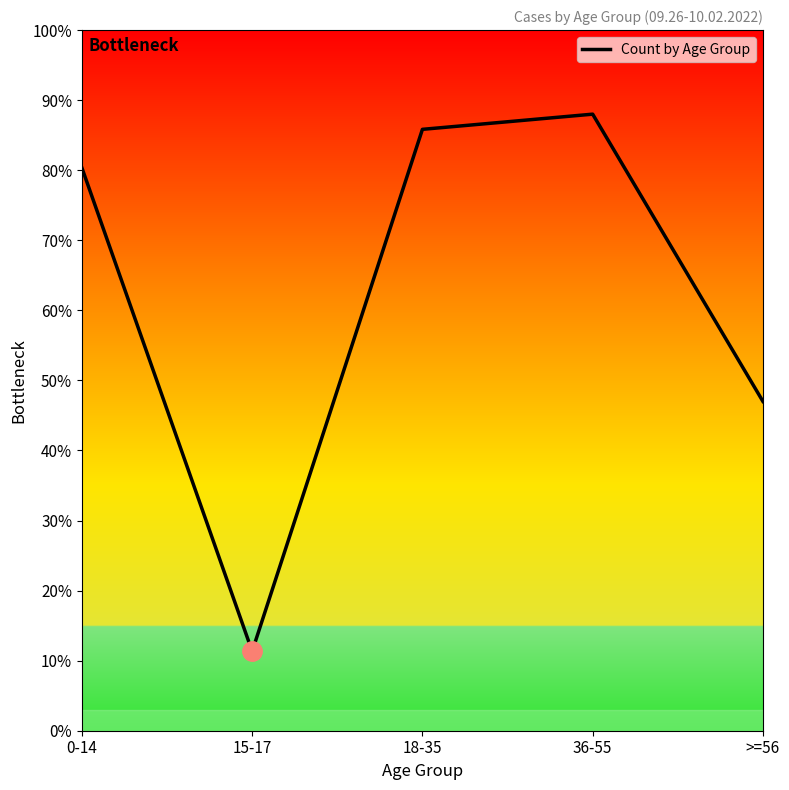

Reading left to right, what are all the values shown in this chart?

482	68	515	528	282